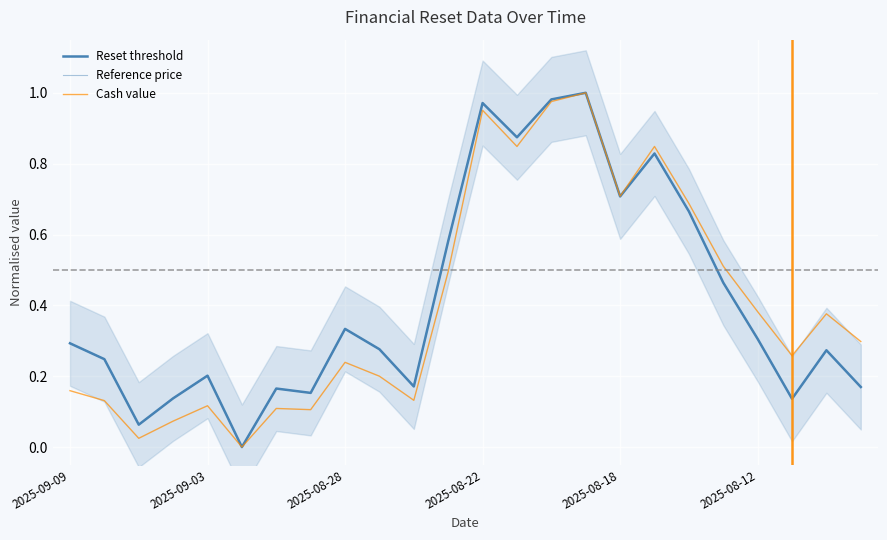

What is the difference between the maximum and second lowest values in the Reference price series?

0.9